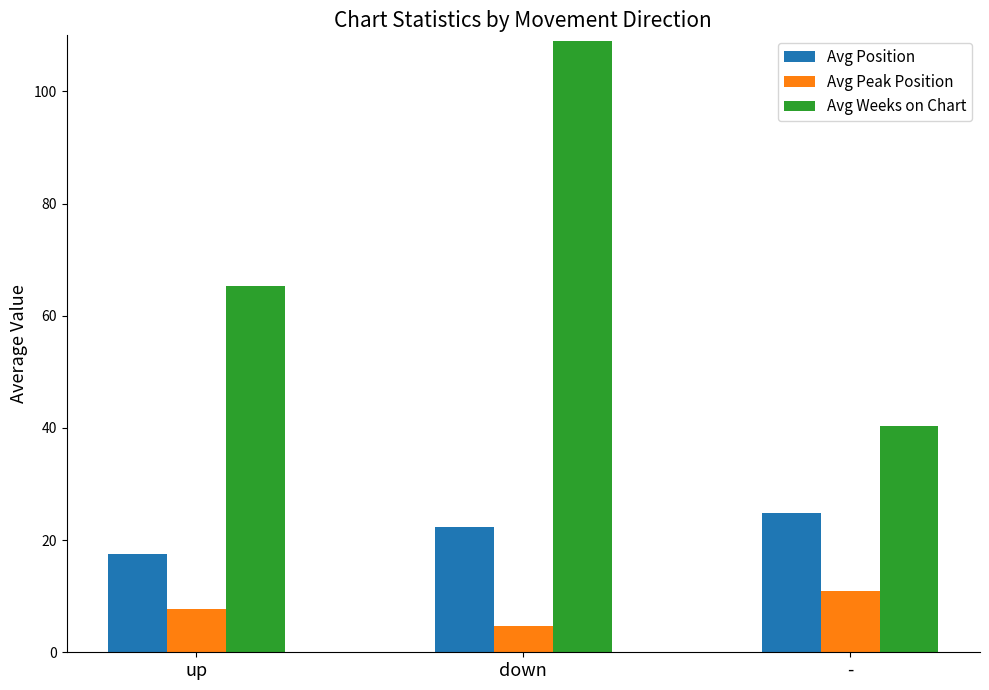

At which category is the sum across all series the highest?

down